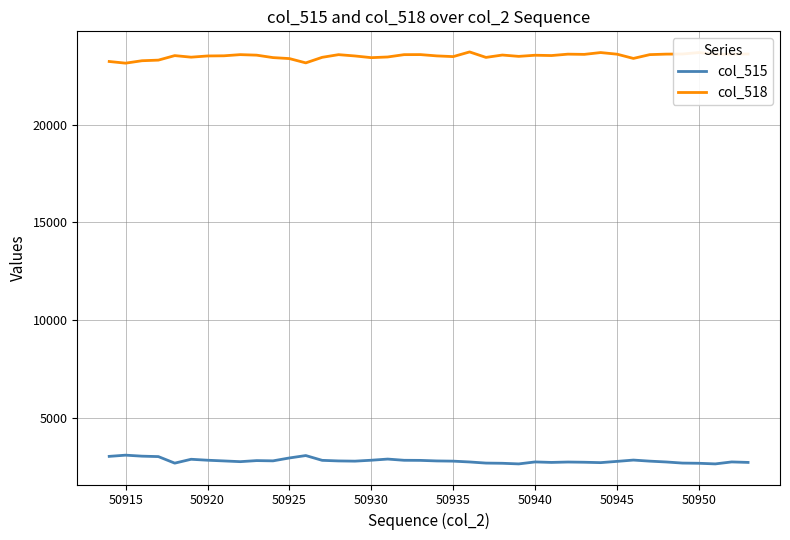

What is the maximum value shown in the chart?

23712